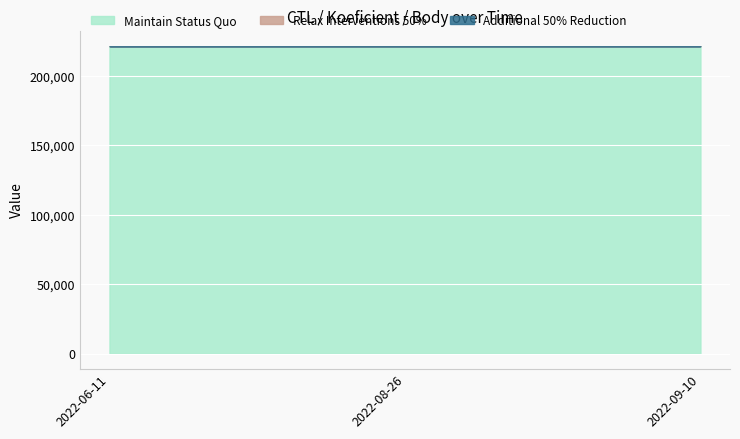

What is the difference between the maximum and minimum values in the Additional 50% Reduction series?

1